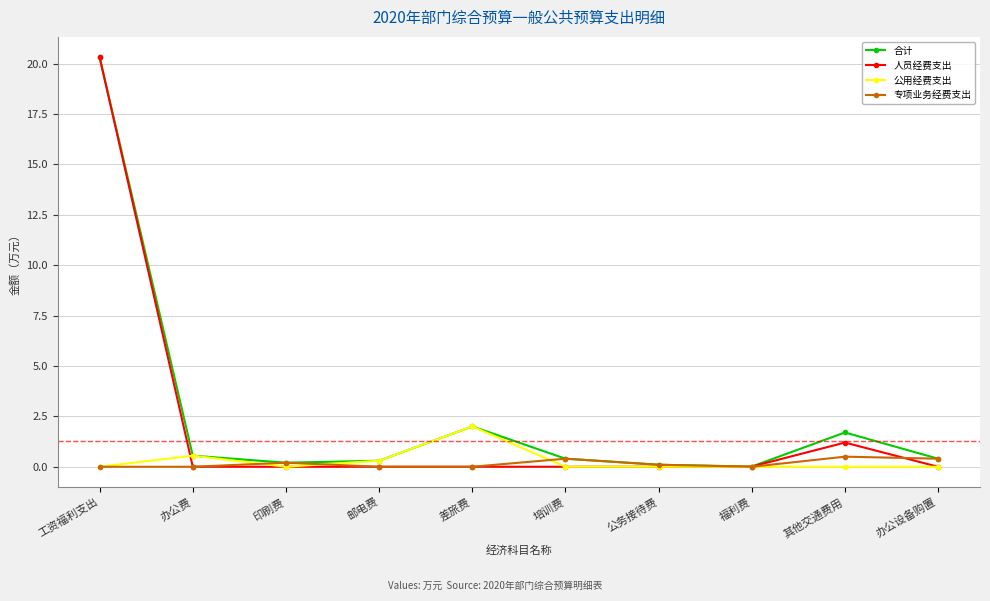

Is it true that 人员经费支出 equals 20.3 at 工资福利支出?

True